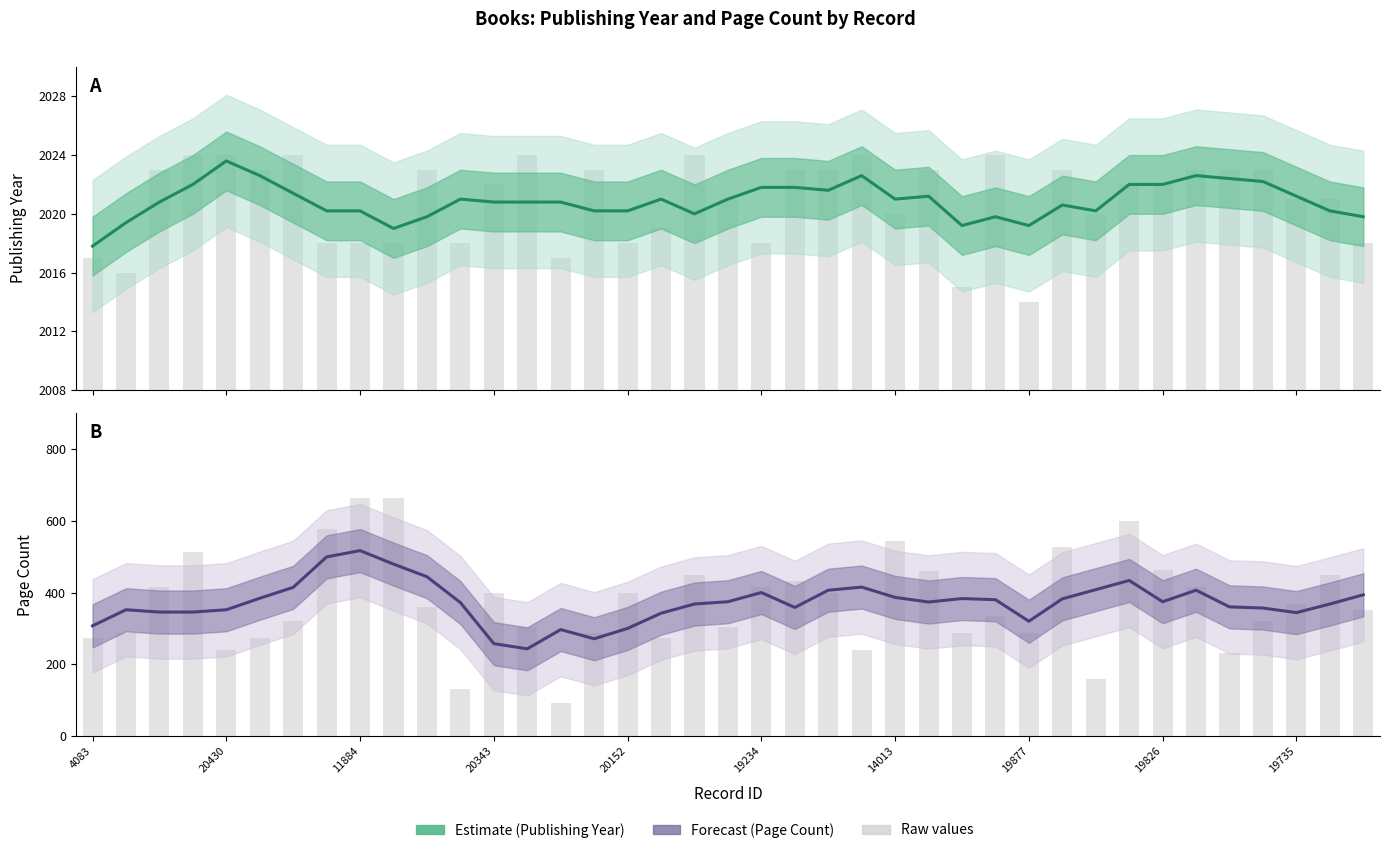

Reading left to right, what are all the values shown in this chart?

publishingYear: 2017	2016	2023	2024	2024	2023	2024	2018	2018	2018	2023	2018	2022	2024	2017	2023	2018	2019	2024	2021	2018	2023	2023	2024	2020	2023	2015	2024	2014	2023	2020	2022	2022	2023	2023	2023	2021	2021	2018
pageCount: 272	288	416	512	240	272	320	576	664	664	360	132	400	304	92	288	400	272	448	304	416	432	400	240	544	460	288	336	288	528	160	600	464	416	232	320	368	448	352